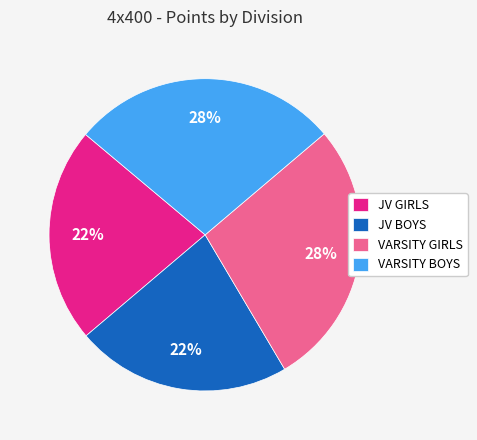

To the nearest percent, what is the combined percentage of JV BOYS and VARSITY GIRLS?

50%